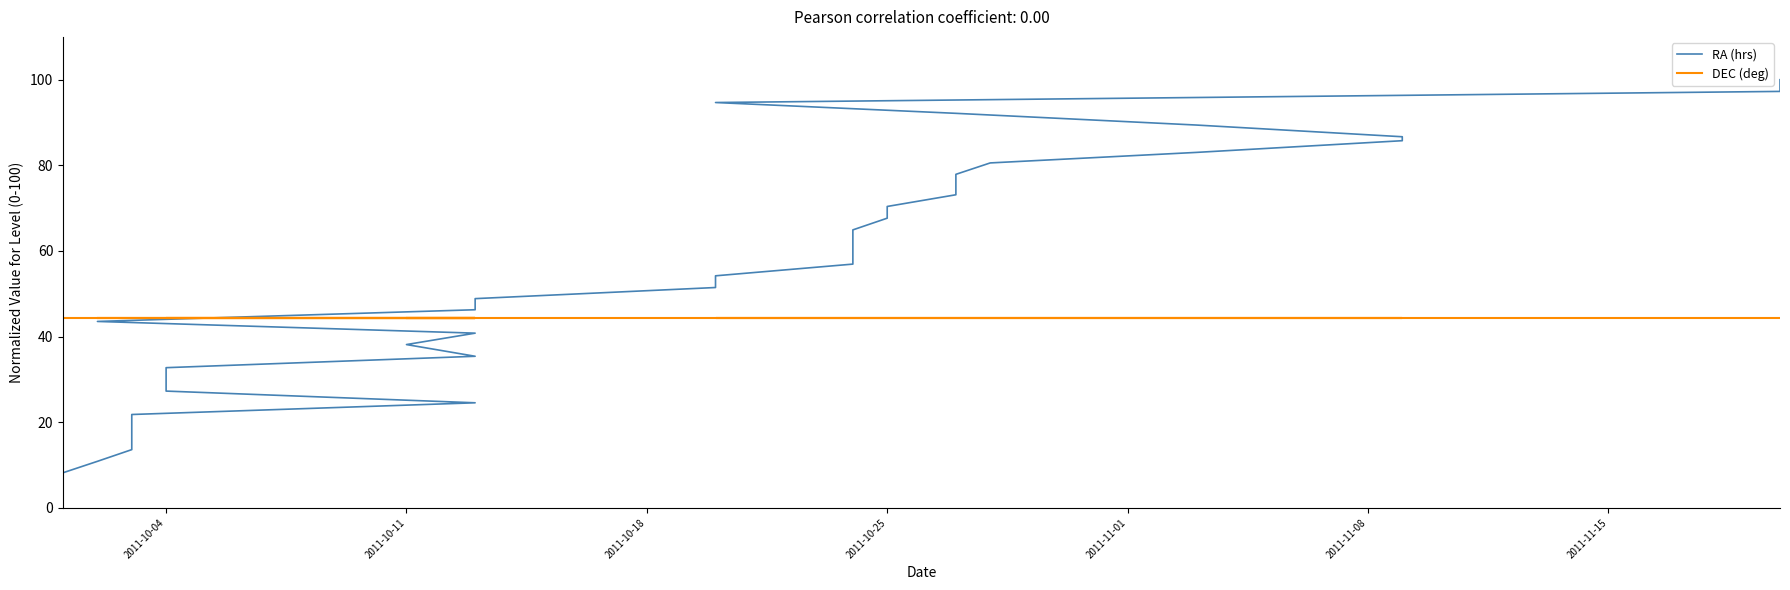

What is the difference between the maximum and minimum values in the RA (hrs) series?

100.0